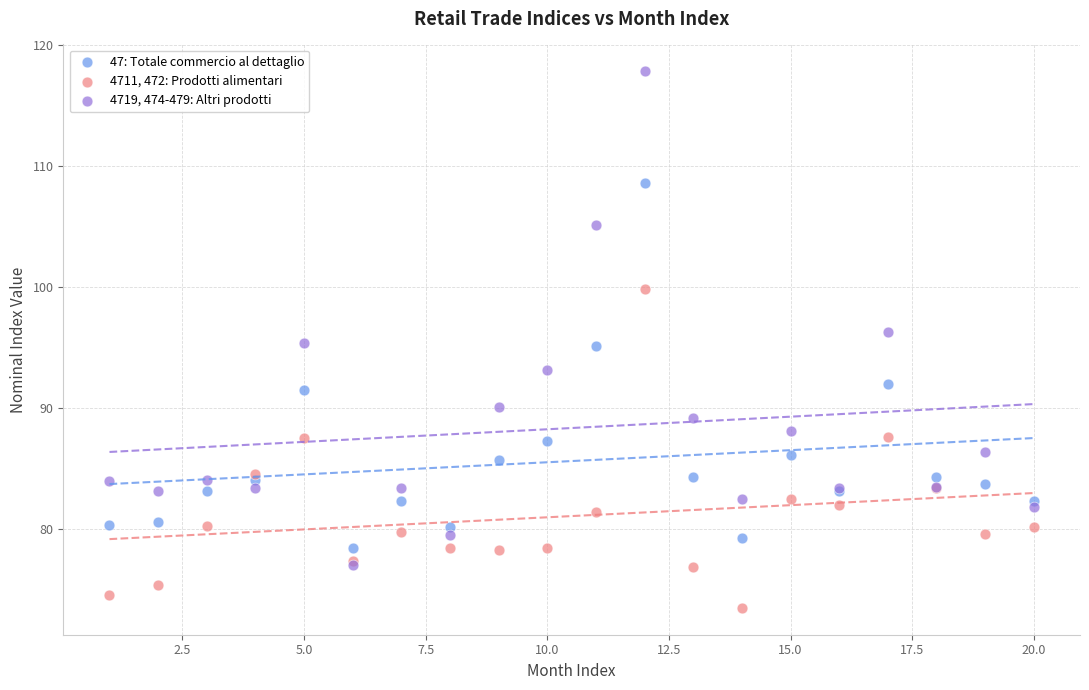

In the 4719, 474-479: Altri prodotti series, what Y value is closest to 97?

96.3